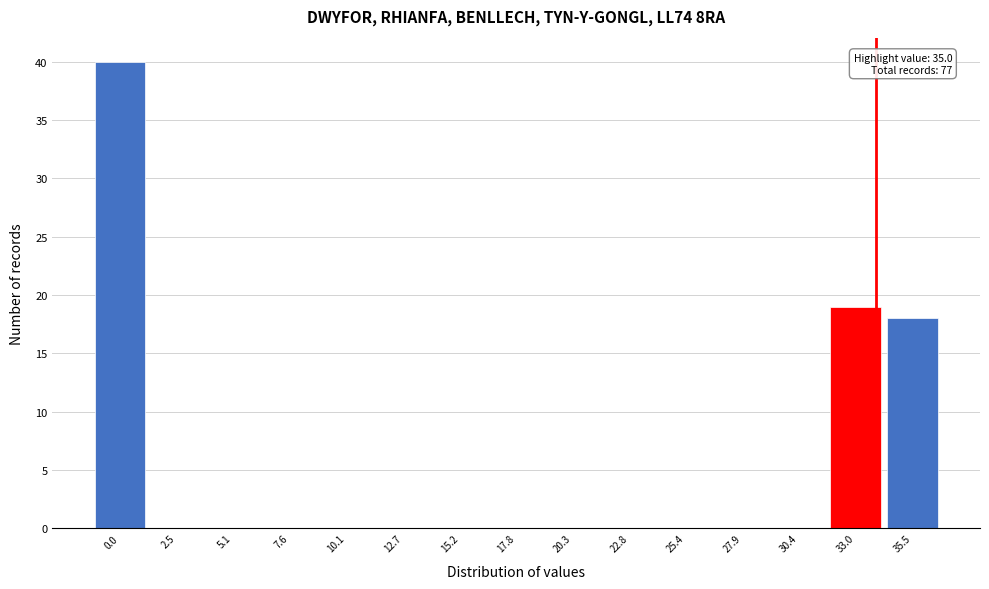

Reading left to right, transcribe all the data shown in this chart.

0.0=40	2.5=0	5.1=0	7.6=0	10.1=0	12.7=0	15.2=0	17.8=0	20.3=0	22.8=0	25.4=0	27.9=0	30.4=0	33.0=19	35.5=18